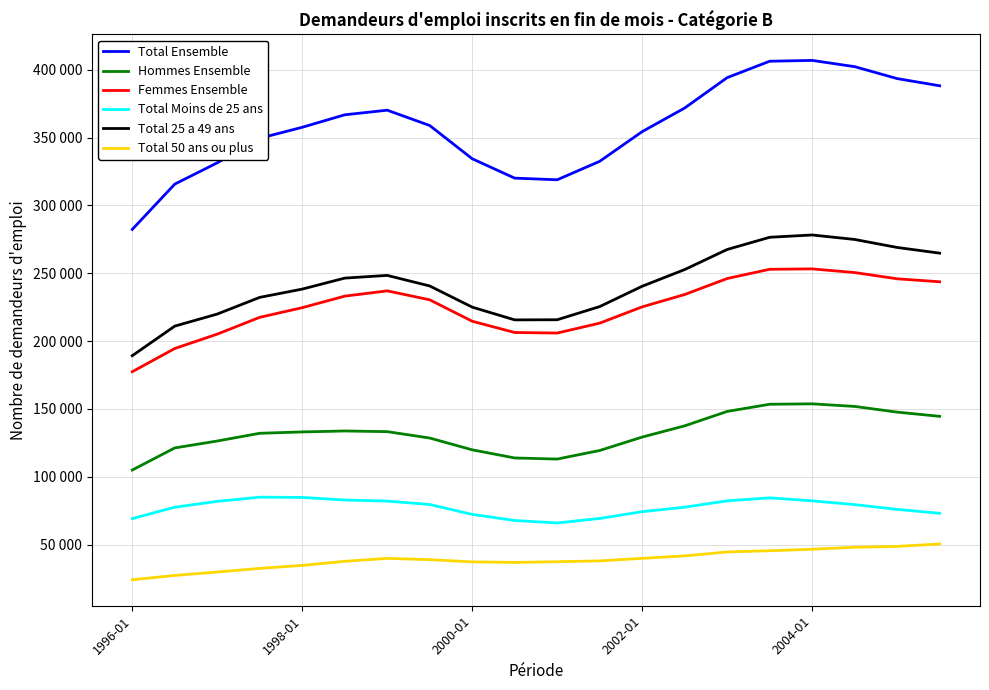

How many interior local valleys does the Total Moins de 25 ans series have?

1